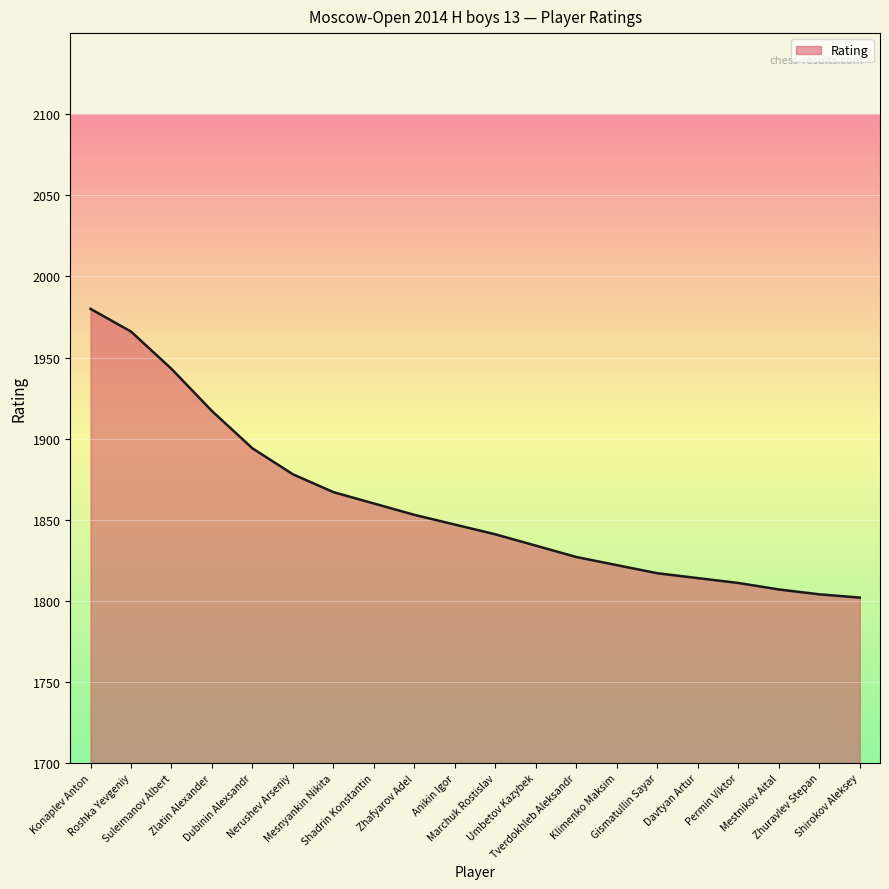

At which label does the data first exceed 1847?

Konaplev Anton